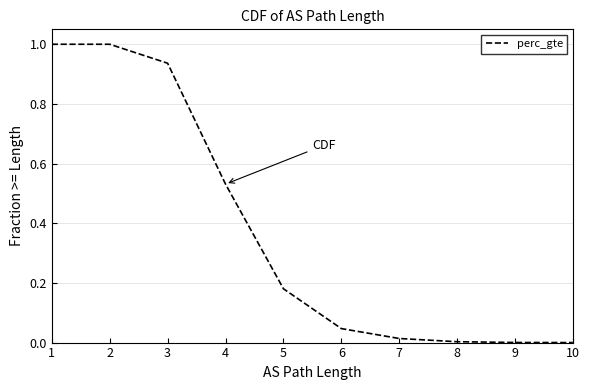

The chart shows a value of 1.0 at 2. True or false?

True